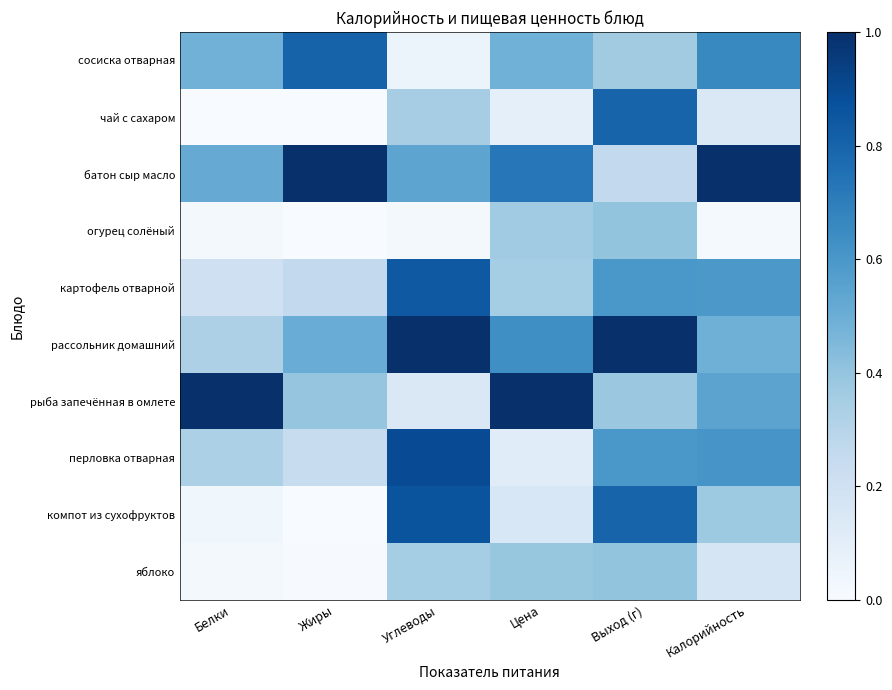

What is the difference between the highest and lowest values at Цена?

0.9